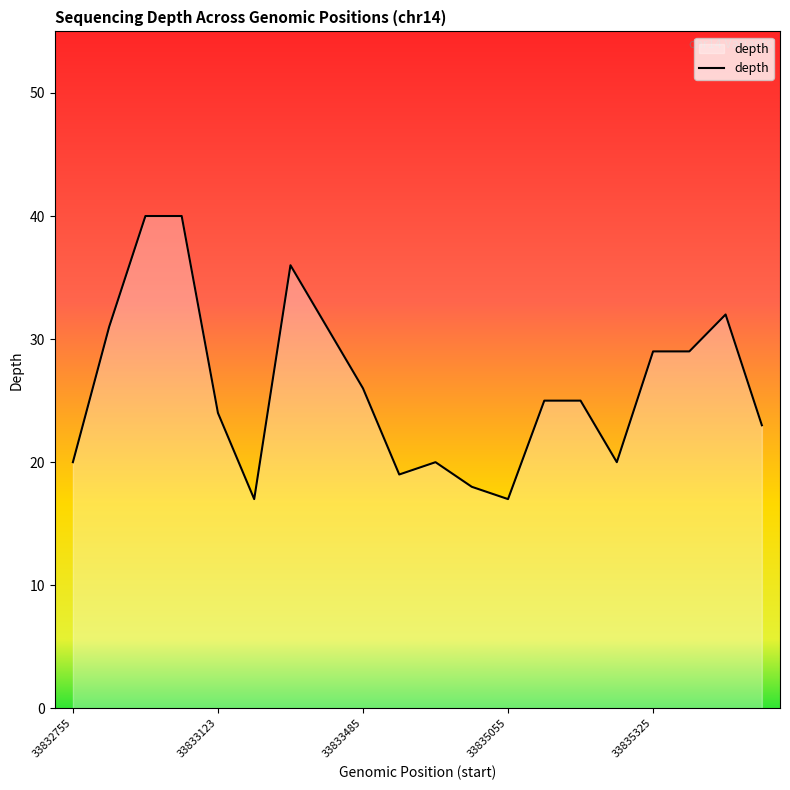

What is the greatest value displayed?

40